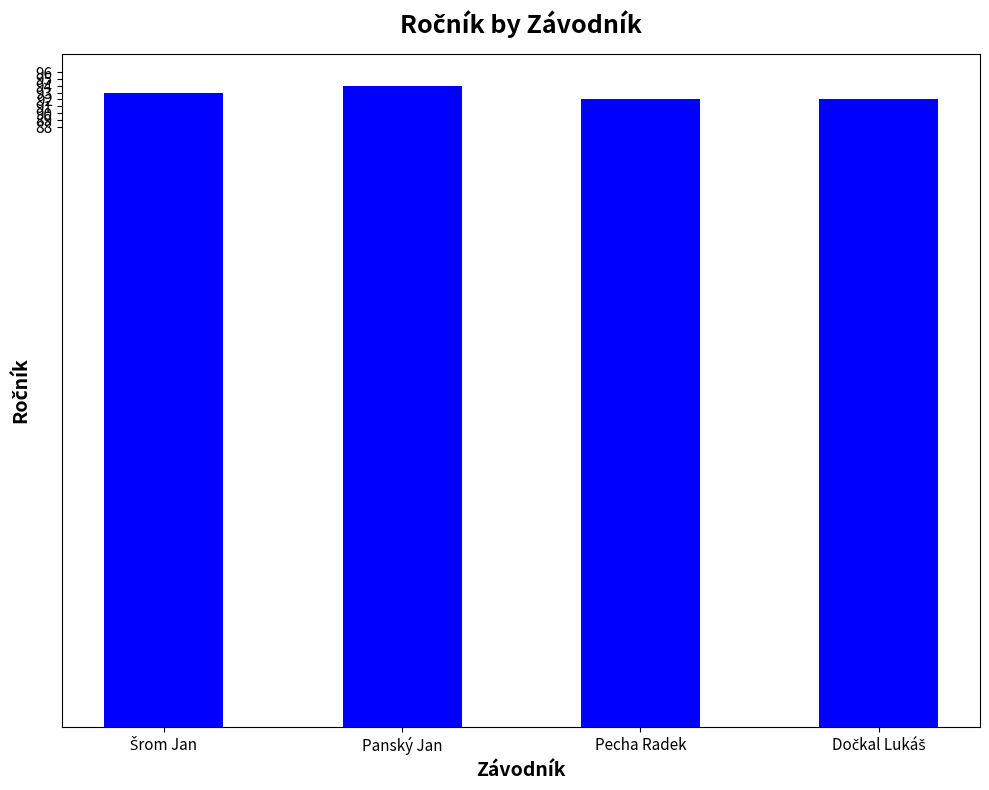

Reading right to left, extract all data points from this chart.

92	92	94	93